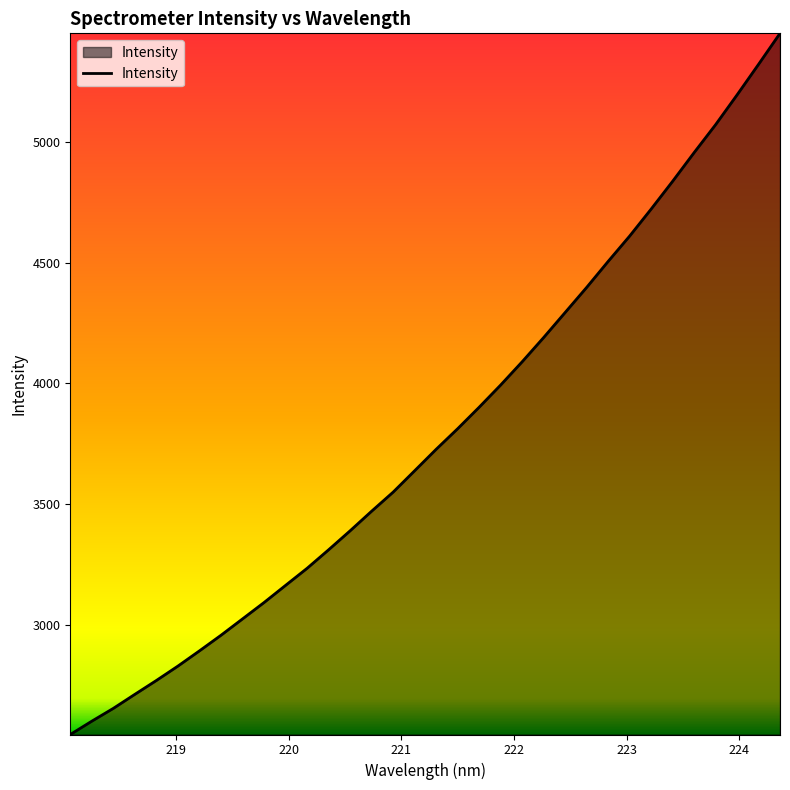

What is the minimum value shown in the chart?

2543.9